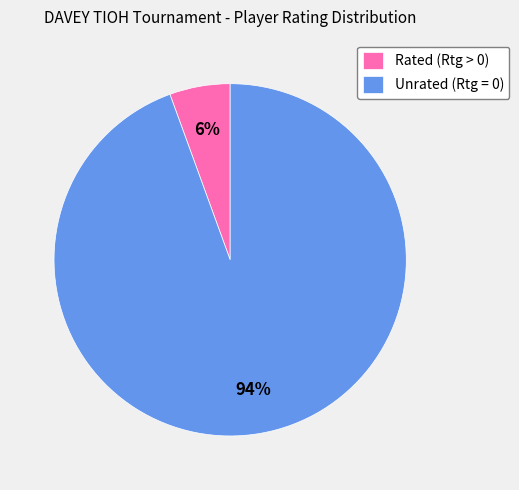

The Unrated (Rtg = 0) slice represents 99% of the pie. True or false?

False